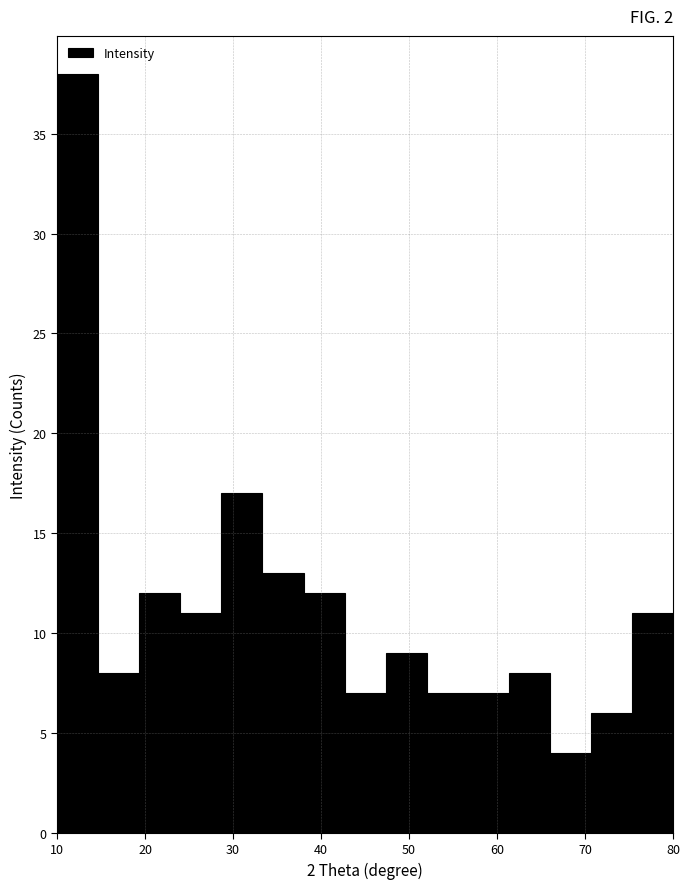

Over which range of the x-axis is the bar tallest?

10 to 15